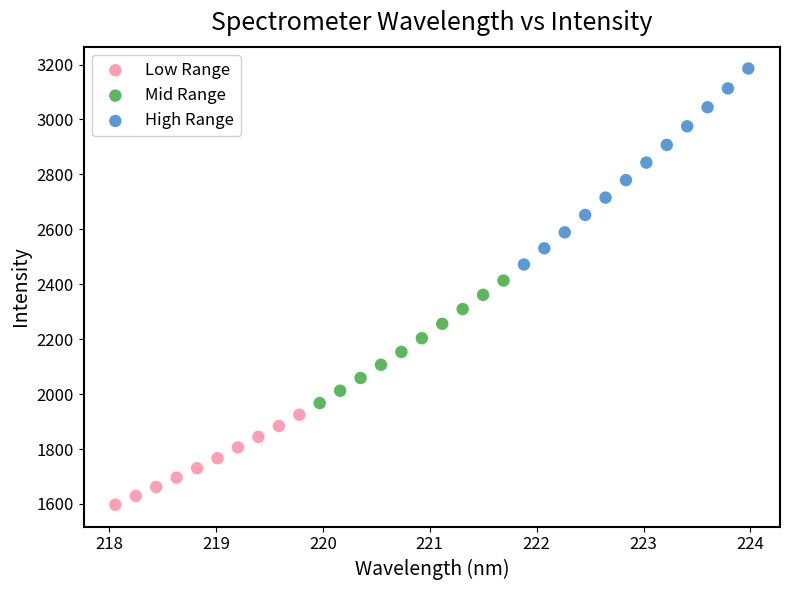

Which series reaches the minimum Y coordinate?

Low Range